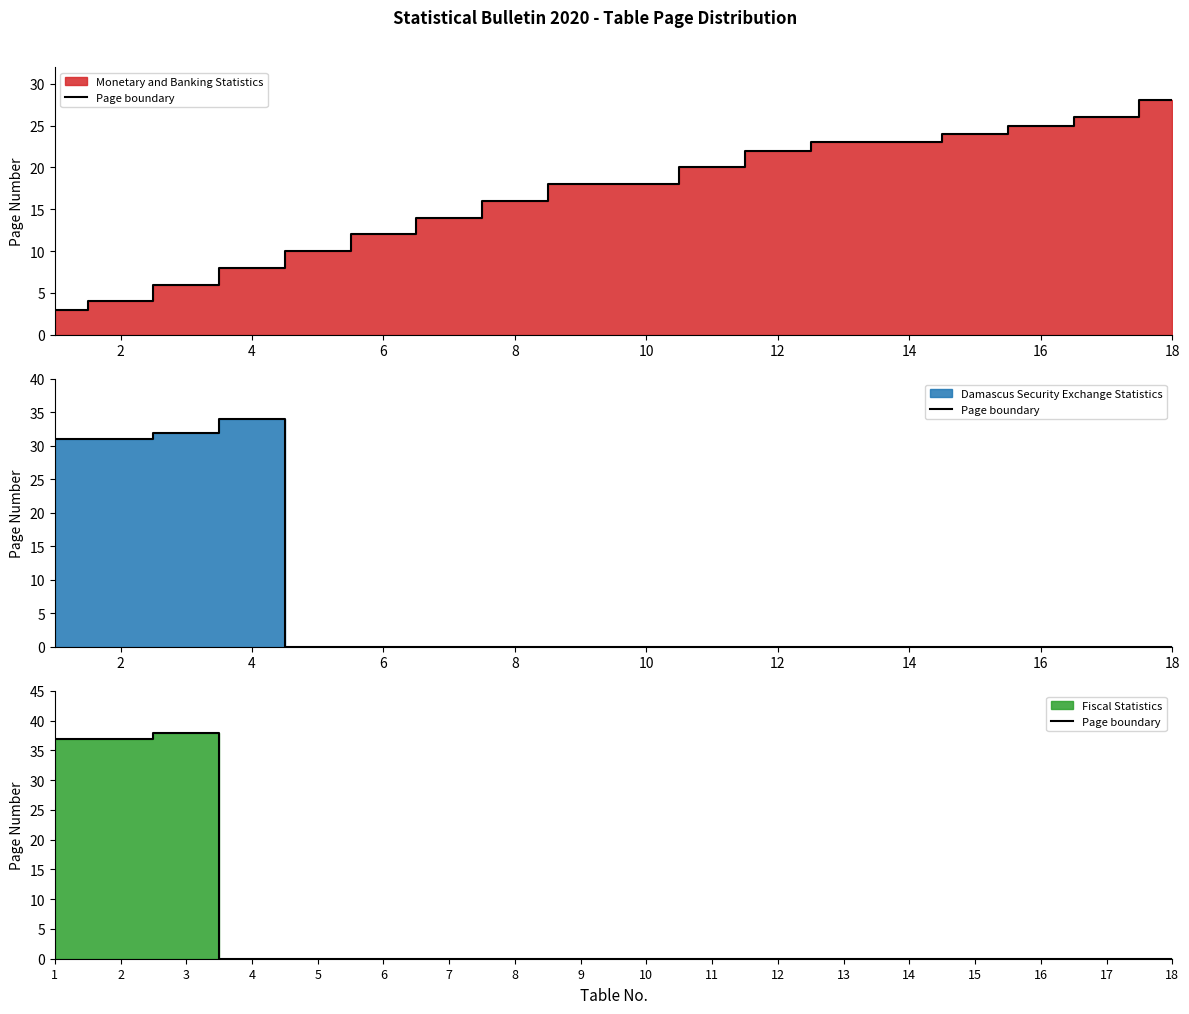

Which label corresponds to the smallest value in the chart?

4